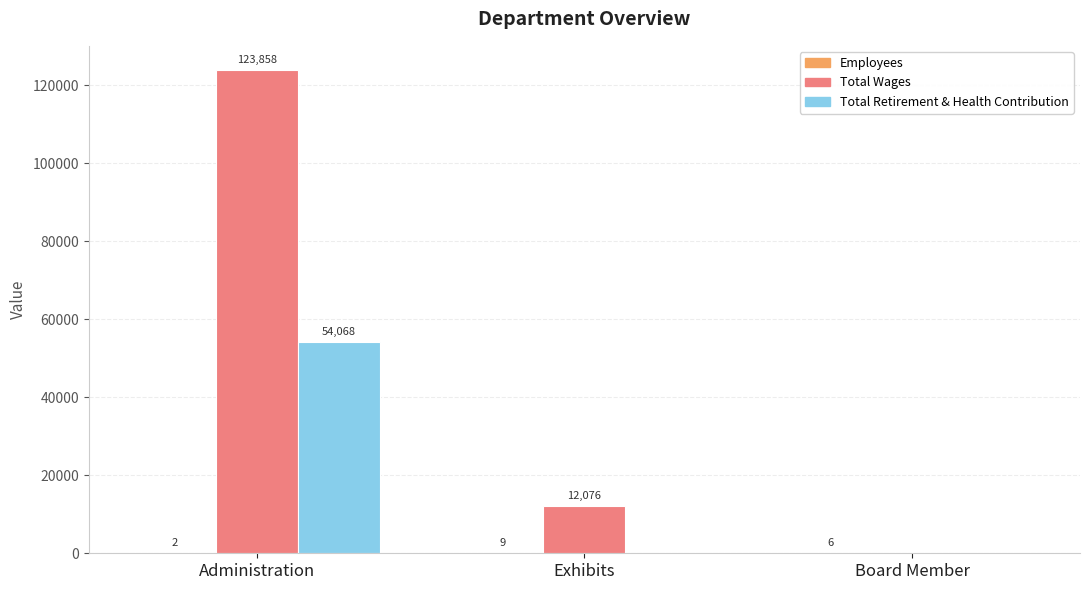

What is the sum of the Total Wages values at Exhibits and Board Member?

12076